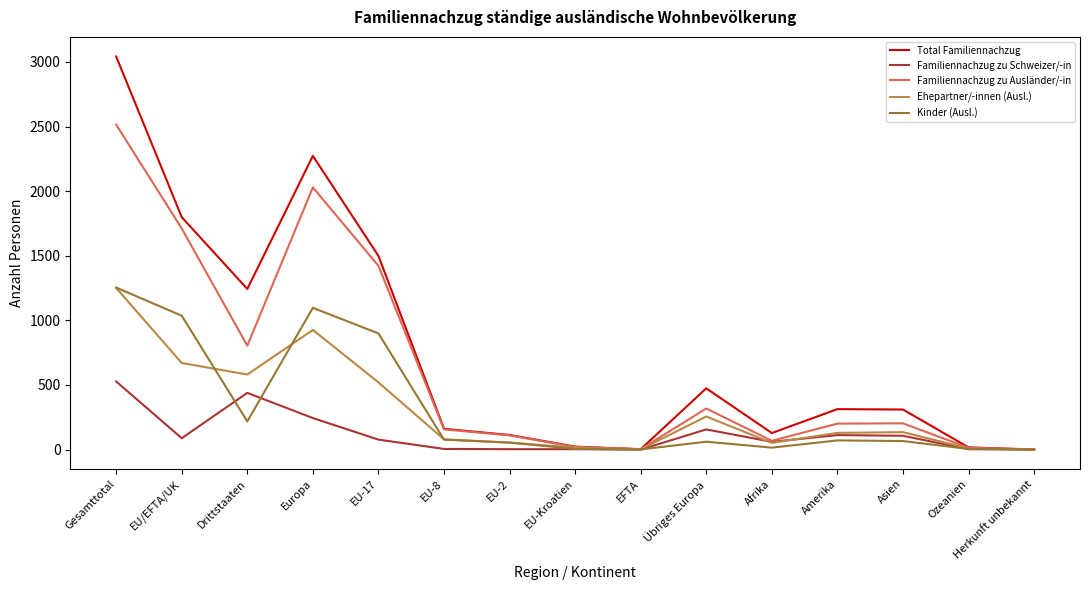

Which series changed the most between Übriges Europa and Herkunft unbekannt?

Total Familiennachzug